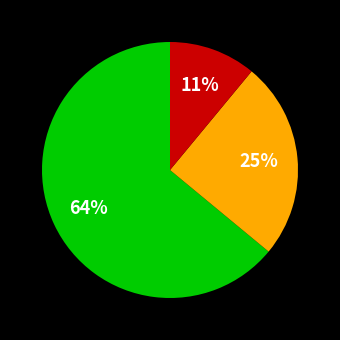

Is there a majority slice in this chart?

Yes